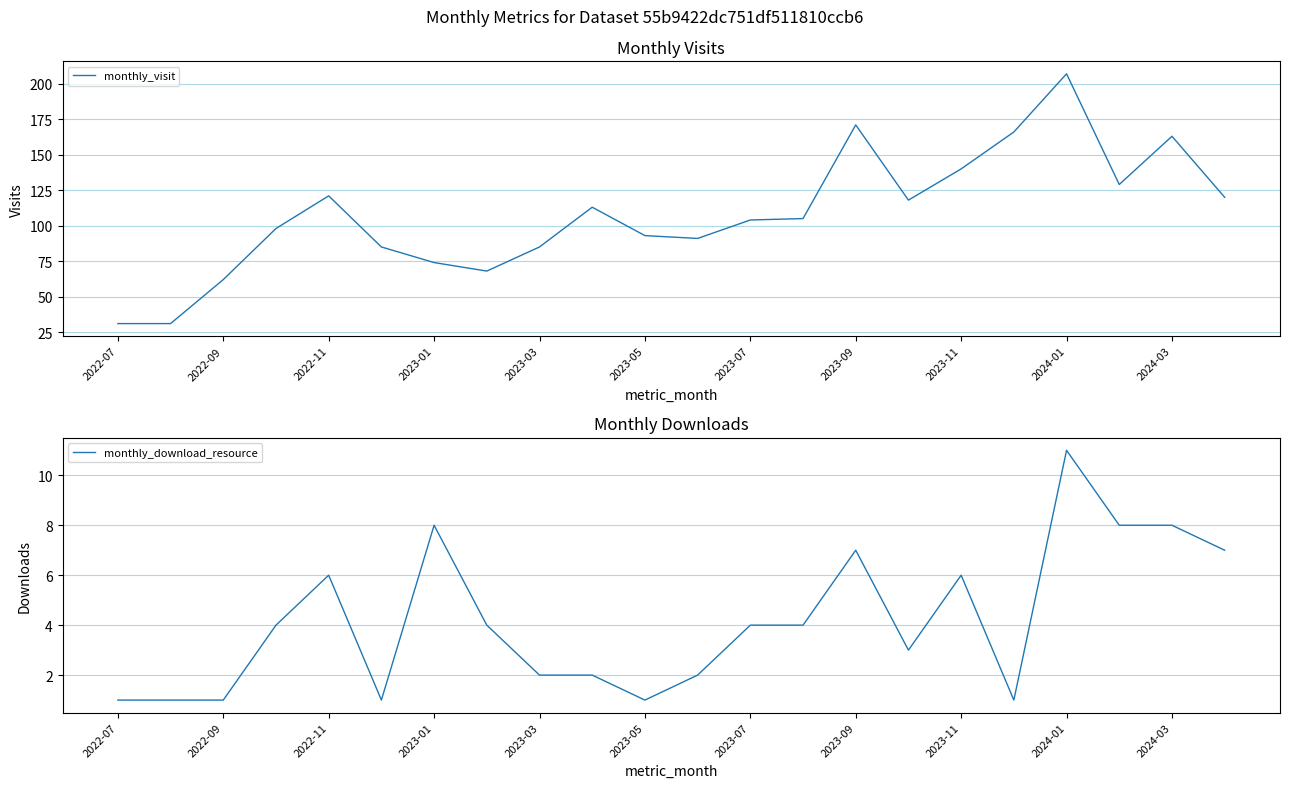

True or false: monthly_visit and monthly_download_resource intersect in this chart.

False